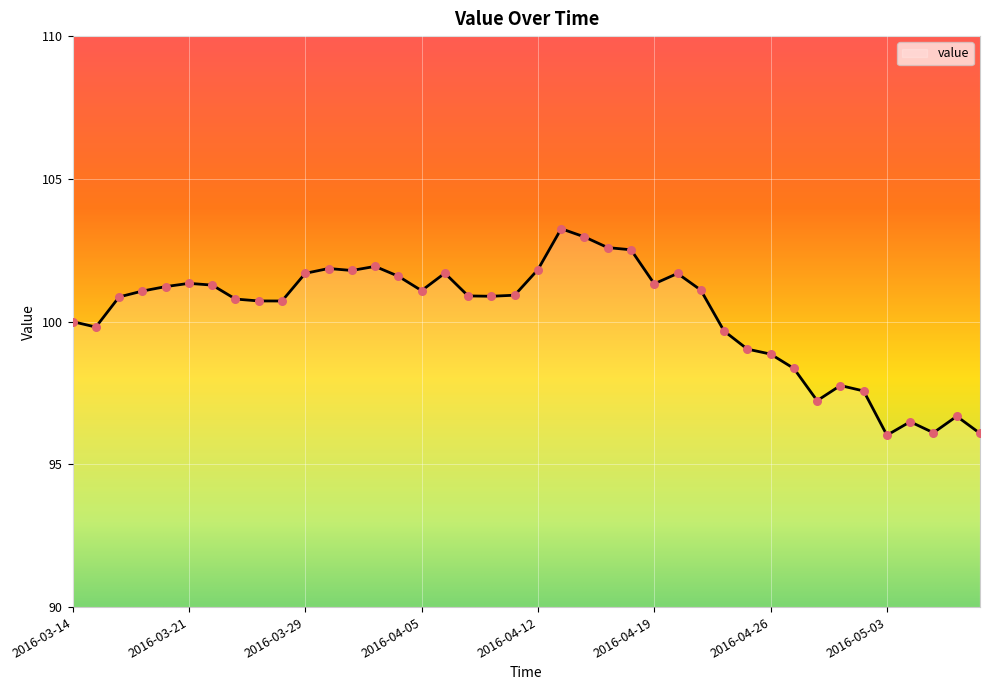

What is the minimum value shown in the chart?

96.0